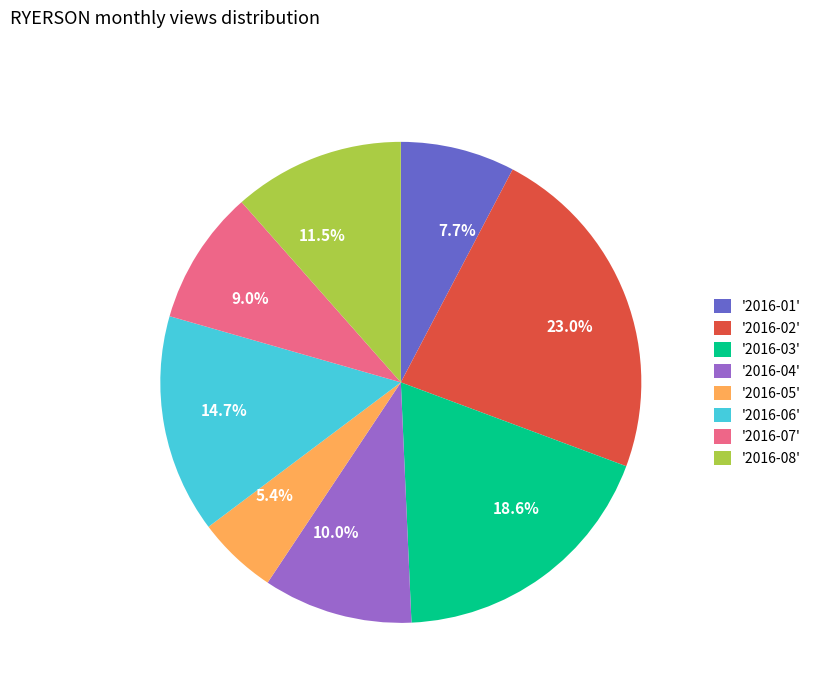

Between 7.7% and 10.0%, which is larger?

10.0%